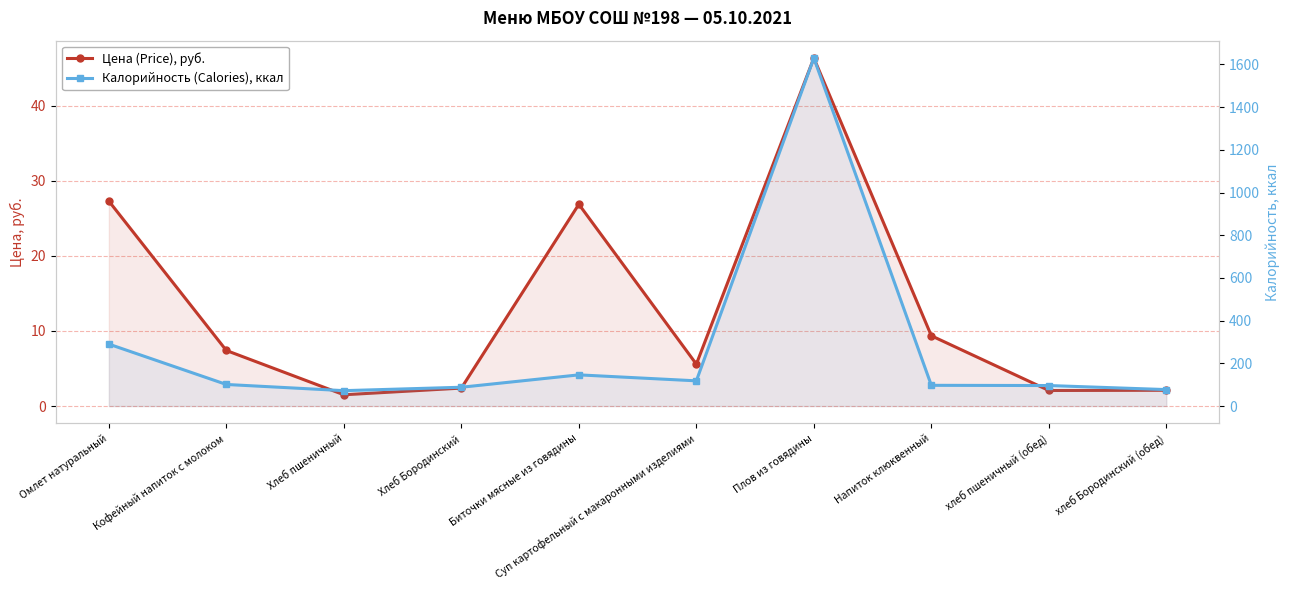

Is it true that Цена (Price), руб. equals 26.9 at Биточки мясные из говядины?

True